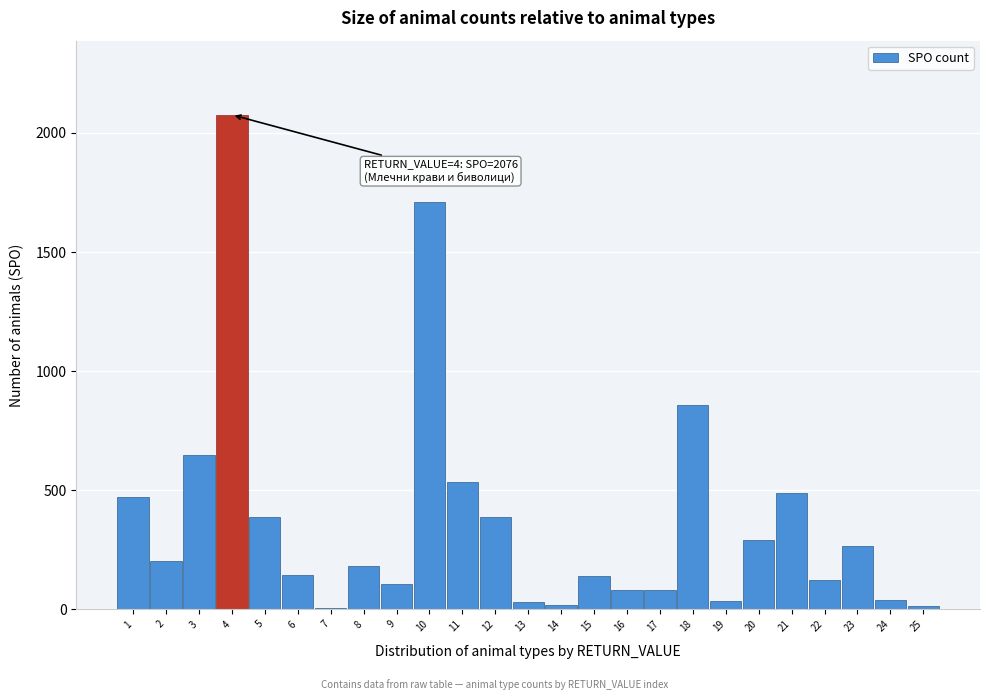

What is the greatest value displayed?

2076